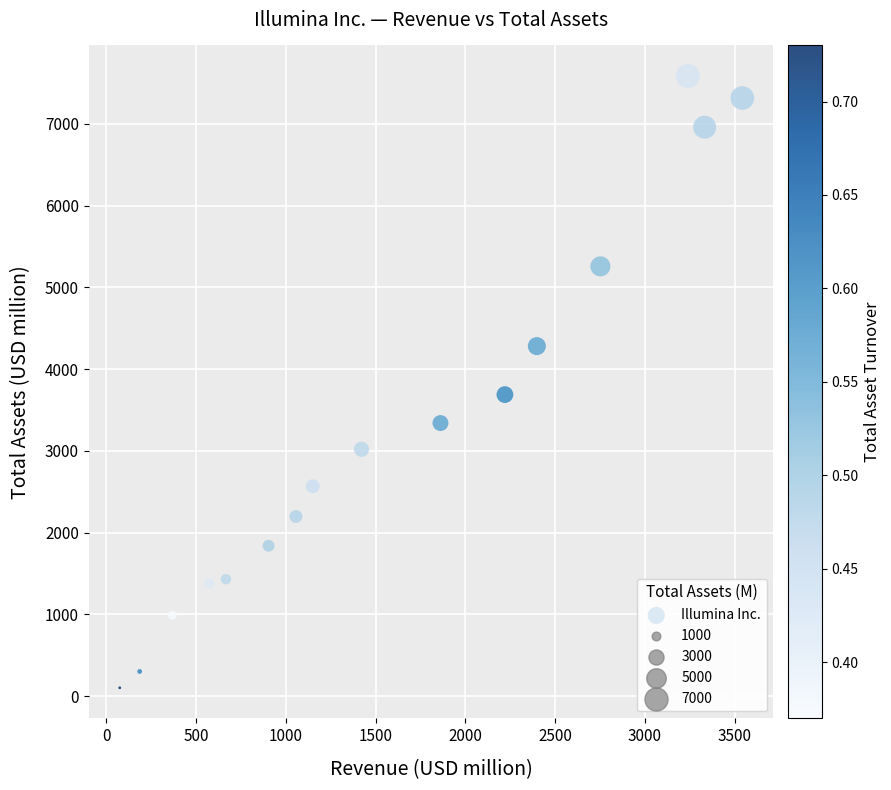

What Y value in the scatter plot is closest to 3843?

3688